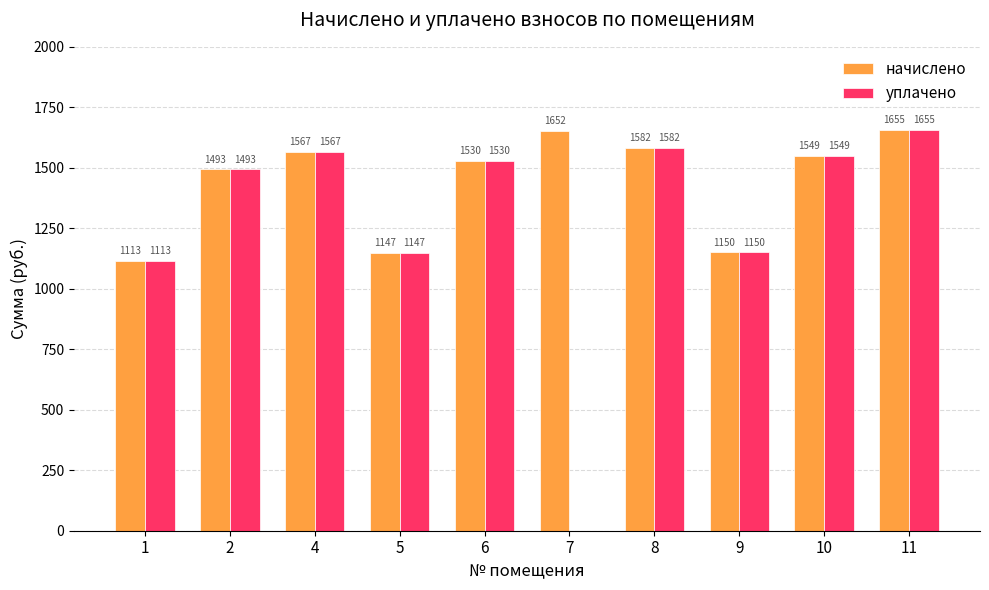

At which category does the chart reach its peak across all series?

11